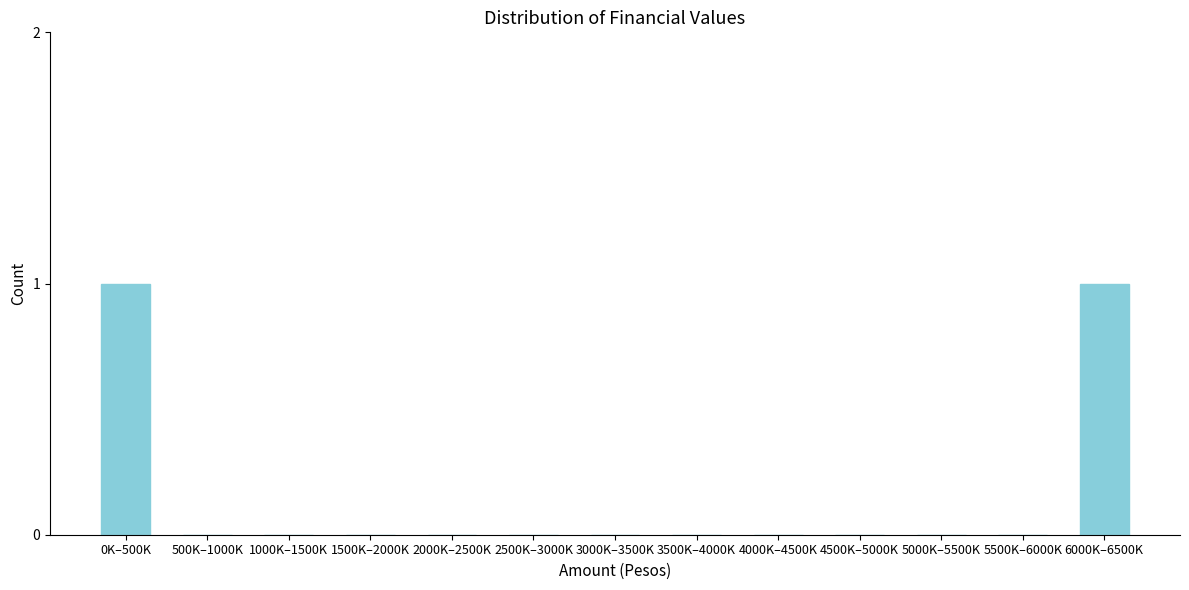

The value at 3500K–4000K is 0. True or false?

True